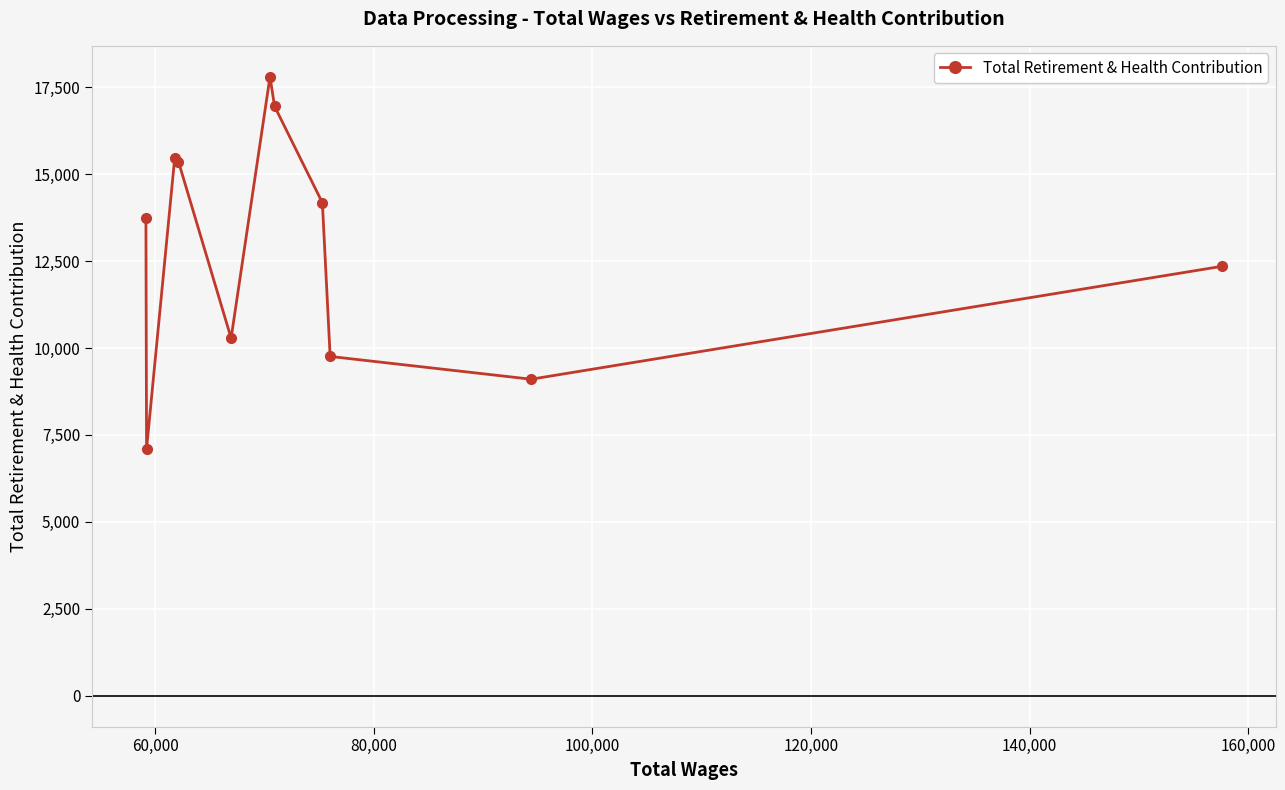

What is the sum of all values?

142082